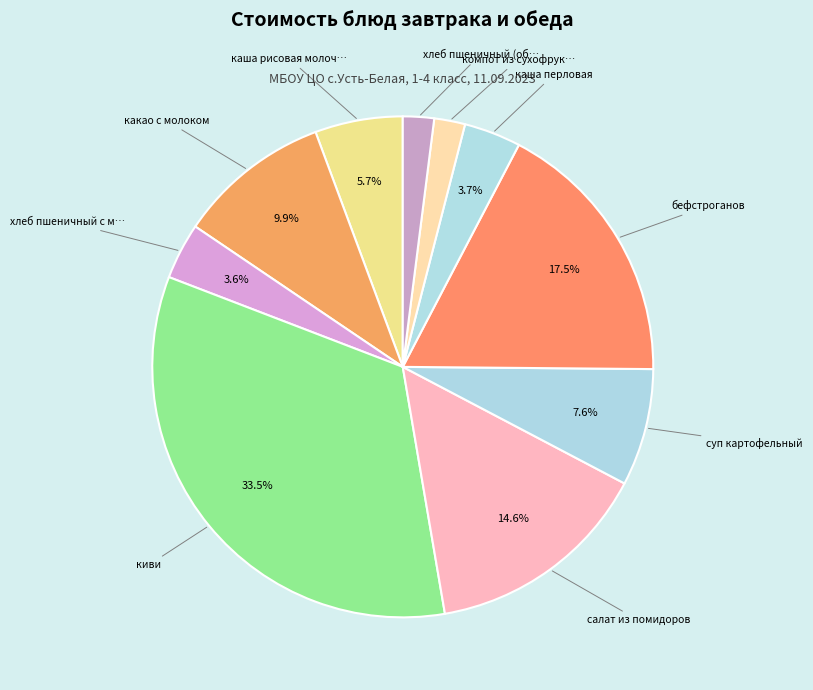

What is the smallest slice in the pie chart?

компот из сухофруктов